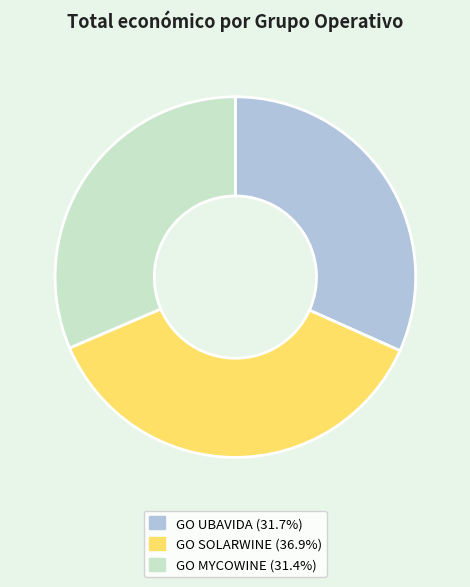

Between GO MYCOWINE and GO SOLARWINE, which is larger?

GO SOLARWINE